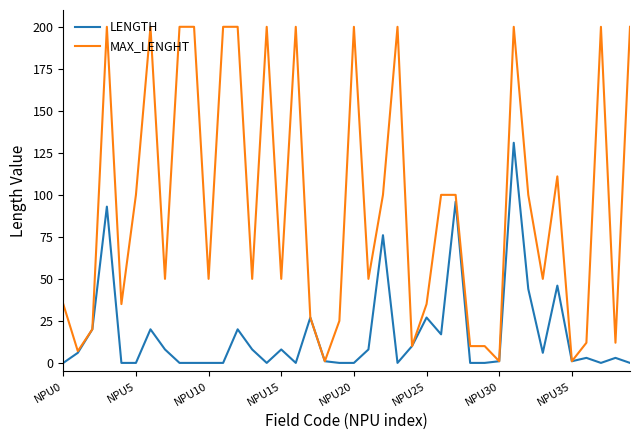

What are all the series names shown in the legend?

LENGTH, MAX_LENGHT